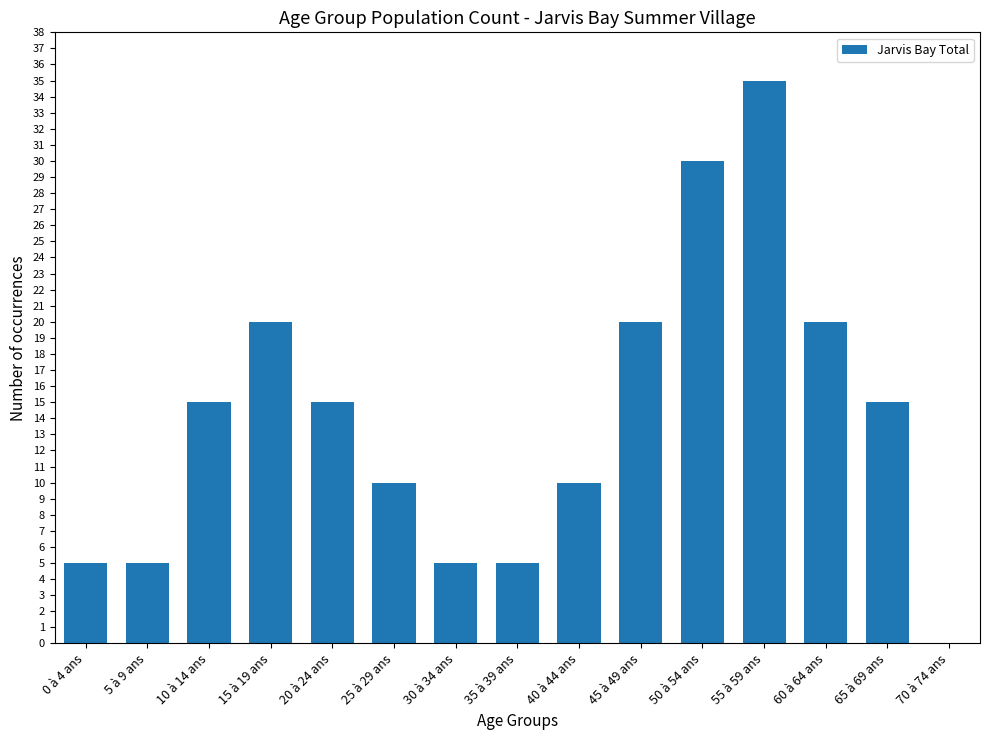

What is the sum of the values at 60 à 64 ans and 45 à 49 ans?

40